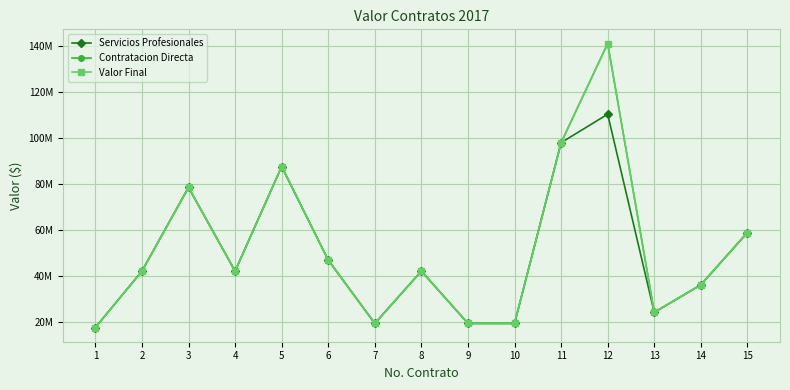

What is the minimum value for Valor Final?

17400000